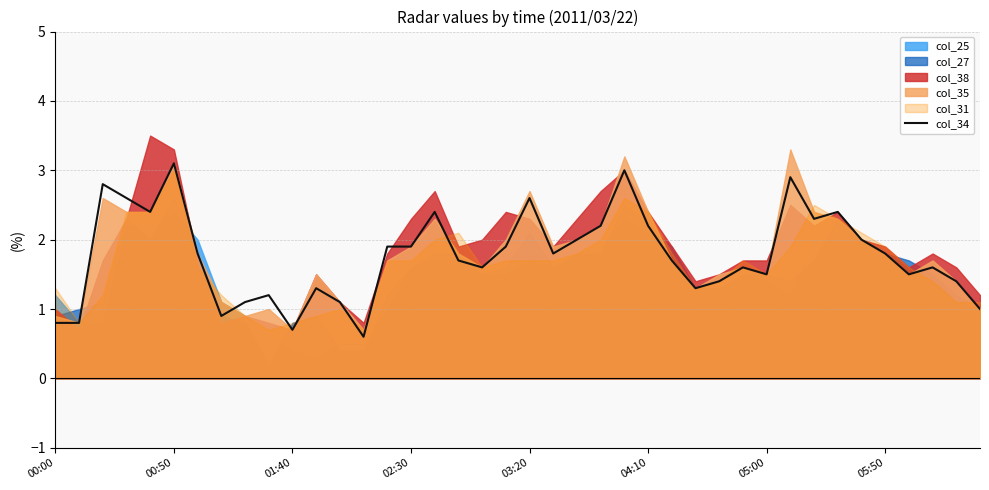

What position from the left is 9?

10